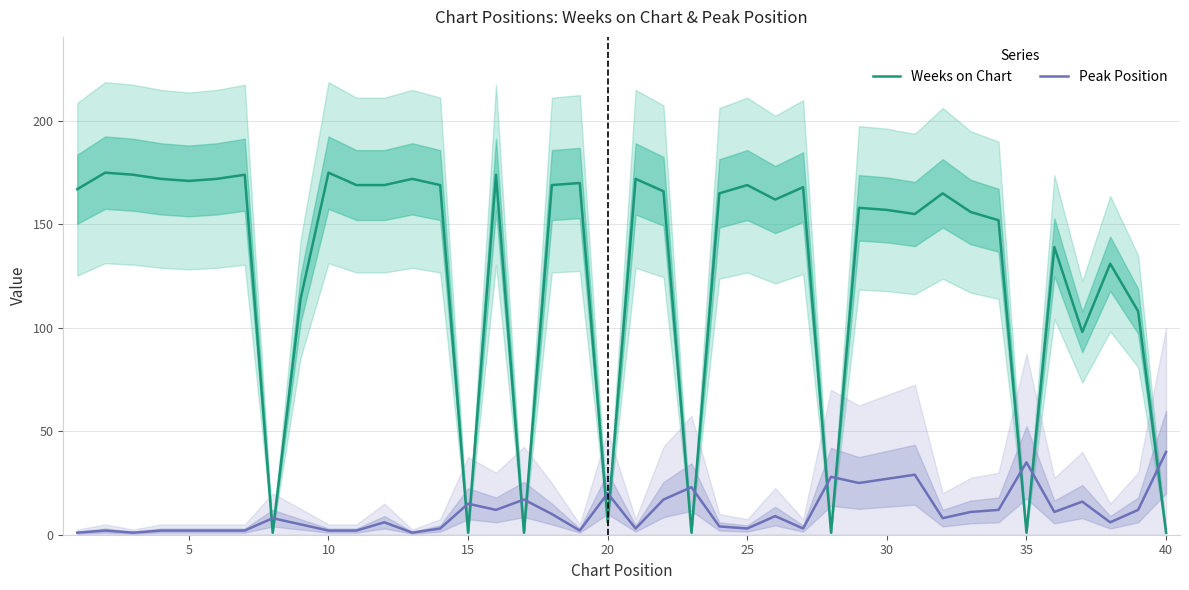

What is the difference between the second highest and second lowest values in the Weeks on Chart series?

174